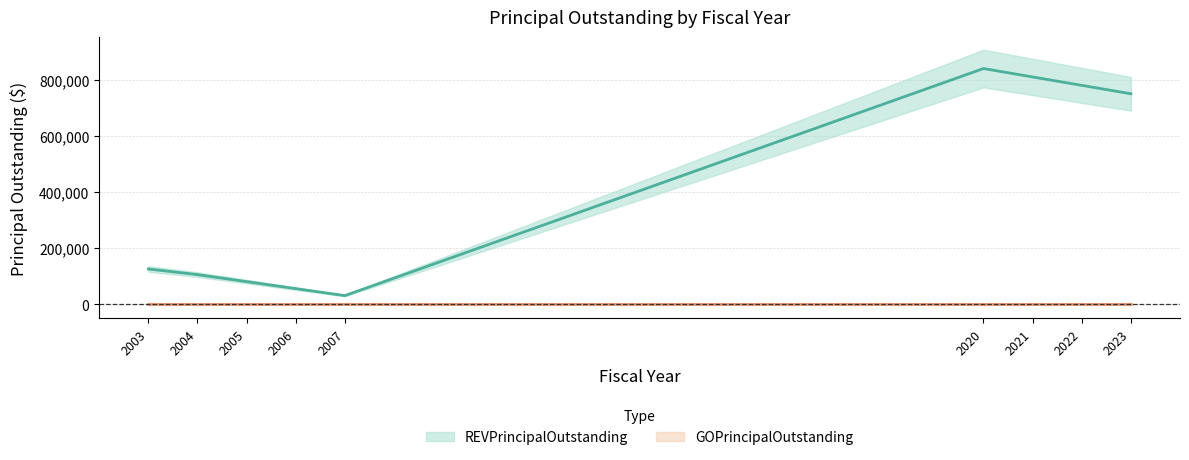

Which category has the lowest value across all series?

2007